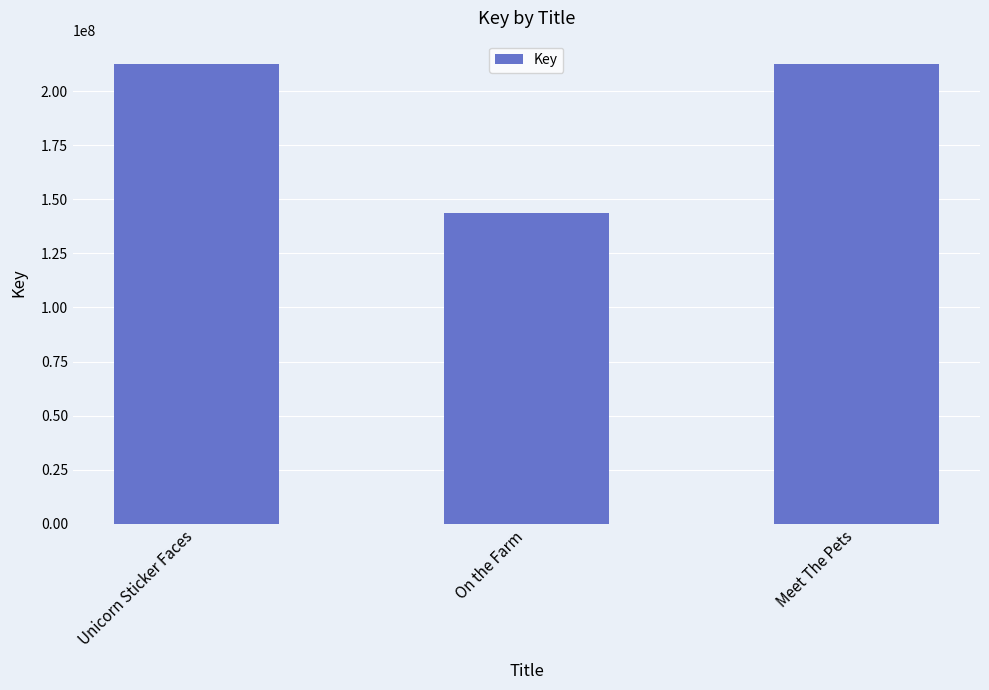

What is the label of the 2nd bar from the right?

On the Farm